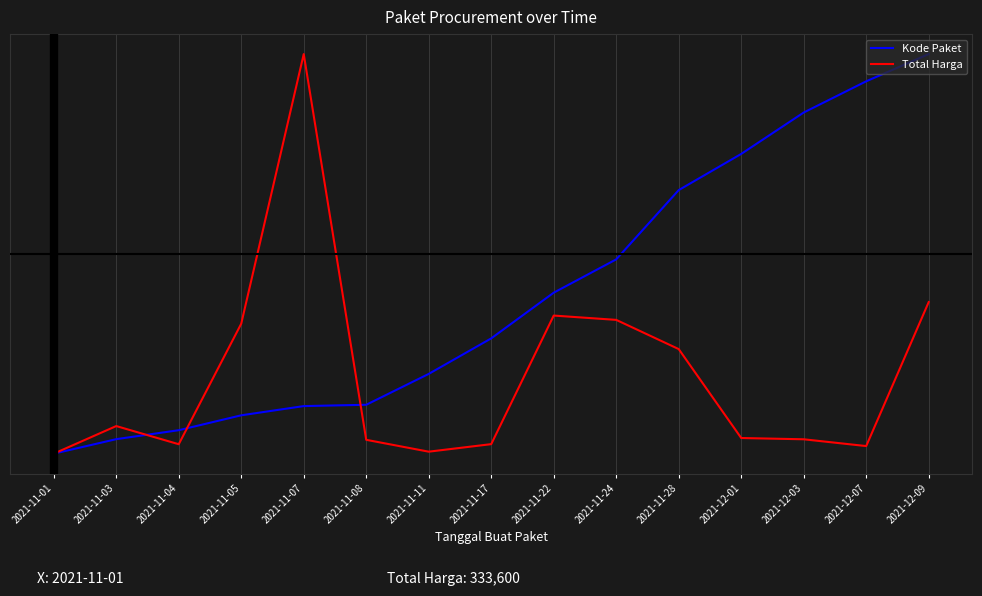

Rank the series by their maximum value, from highest to lowest.

Kode Paket, Total Harga